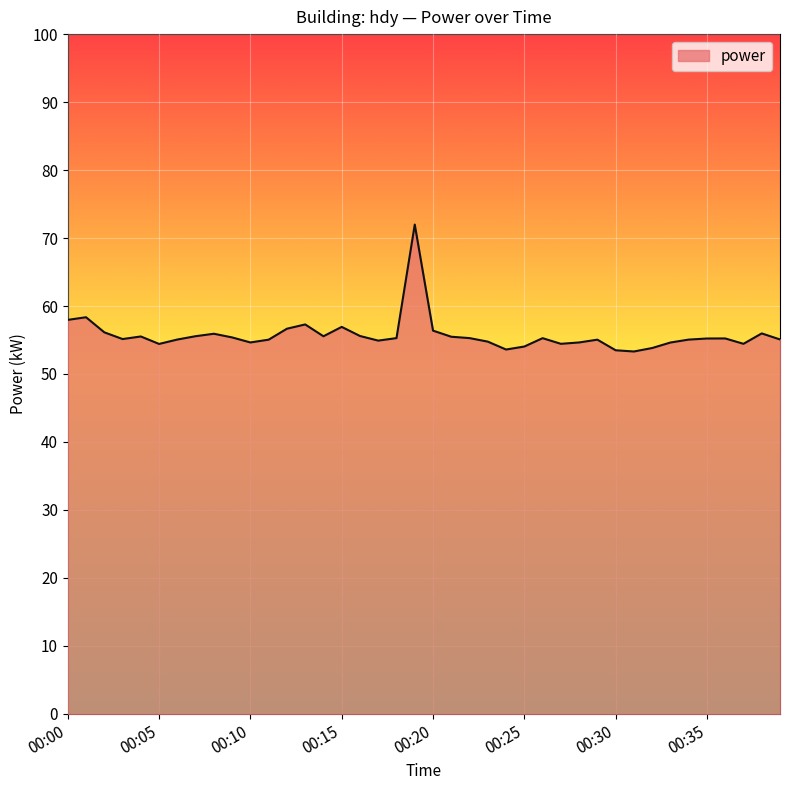

What is the difference between the maximum and minimum values?

18.7